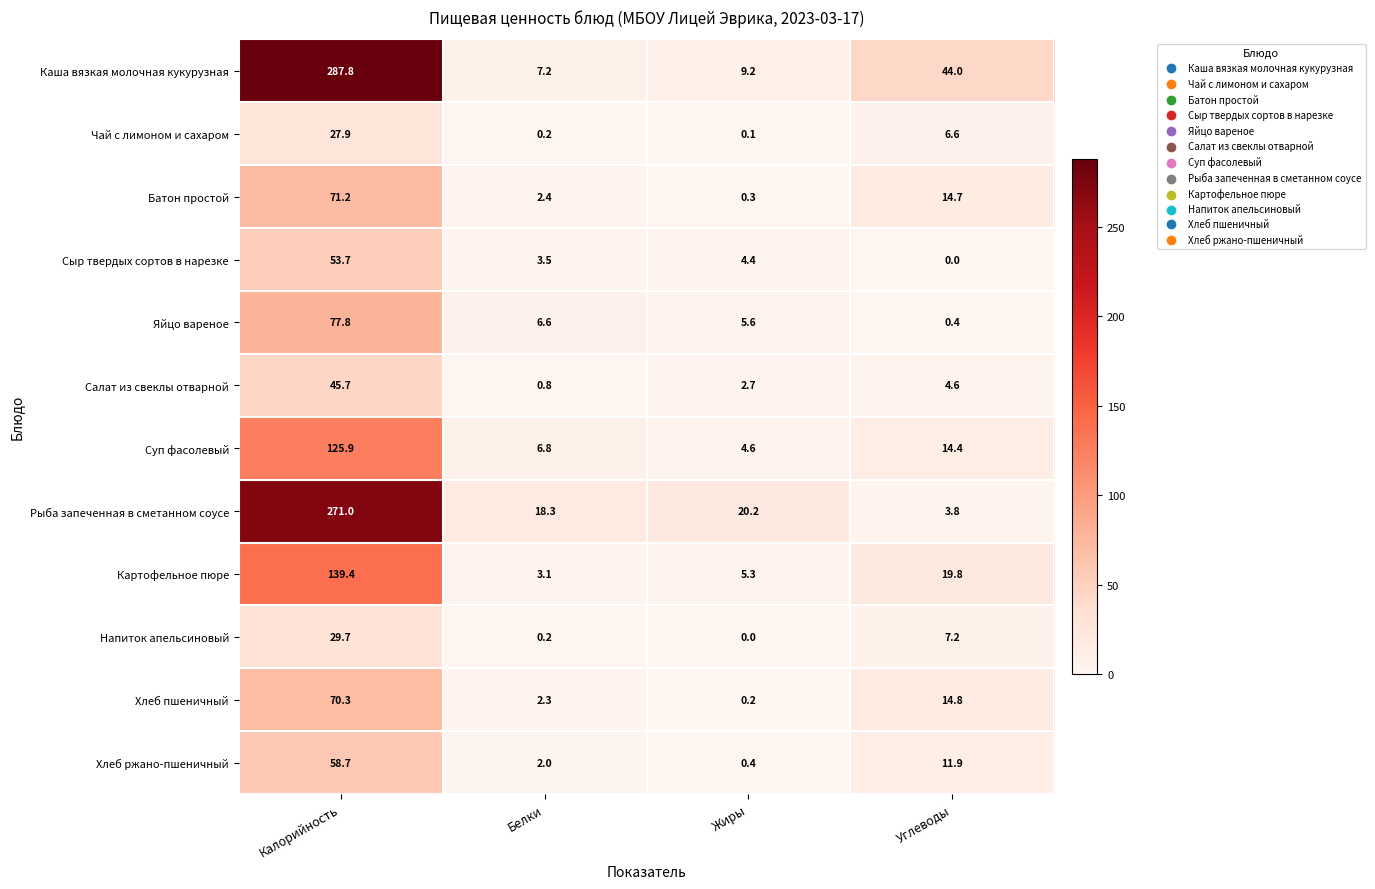

At which category is the sum across all series the highest?

Калорийность